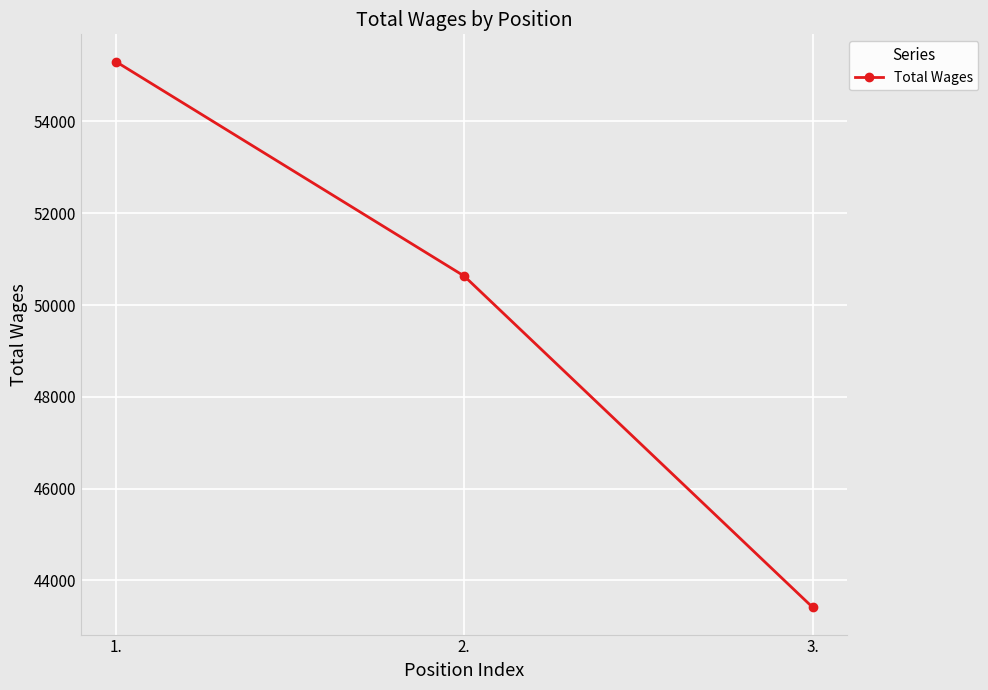

List the labels in order of value, largest first.

1., 2., 3.